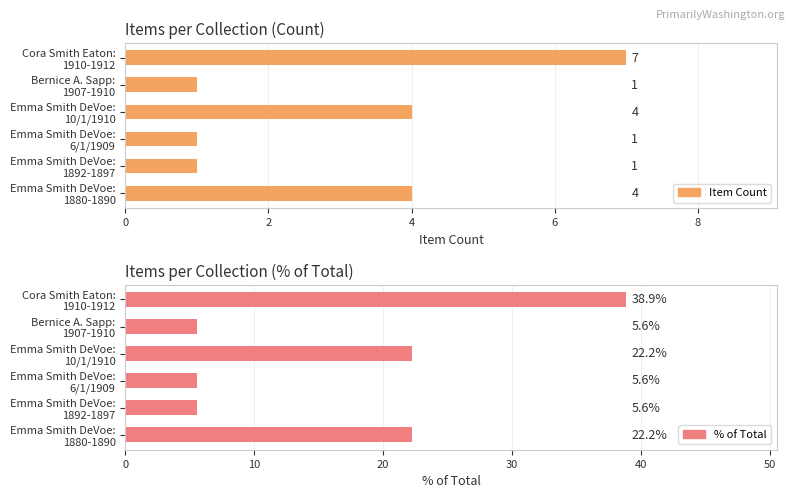

What is the sum of the Item Count values at Cora Smith Eaton: 1910-1912 and Emma Smith DeVoe: 1892-1897?

8.0